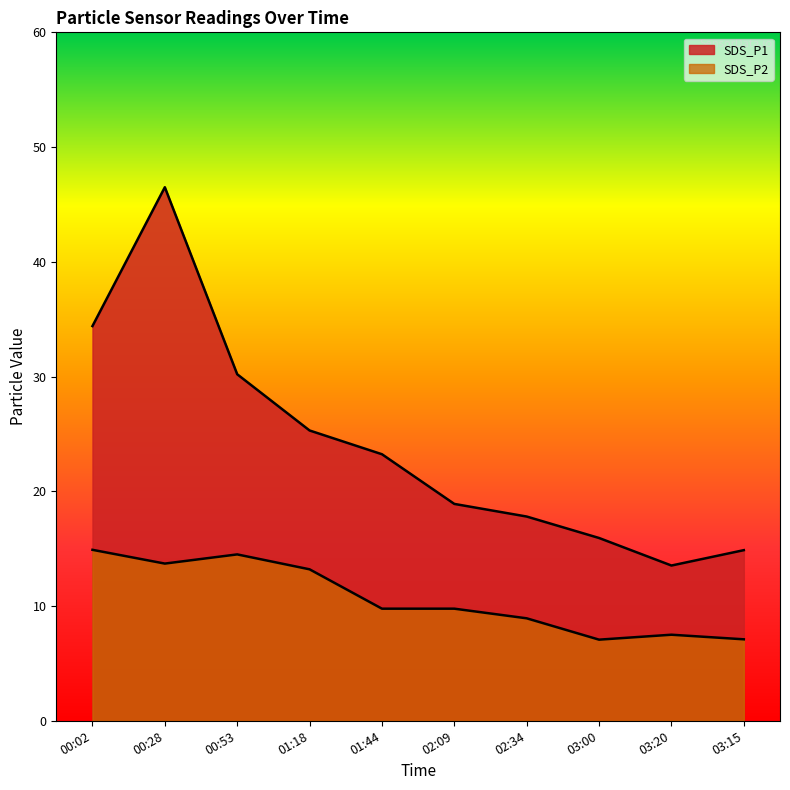

How many lines are shown in the chart?

2